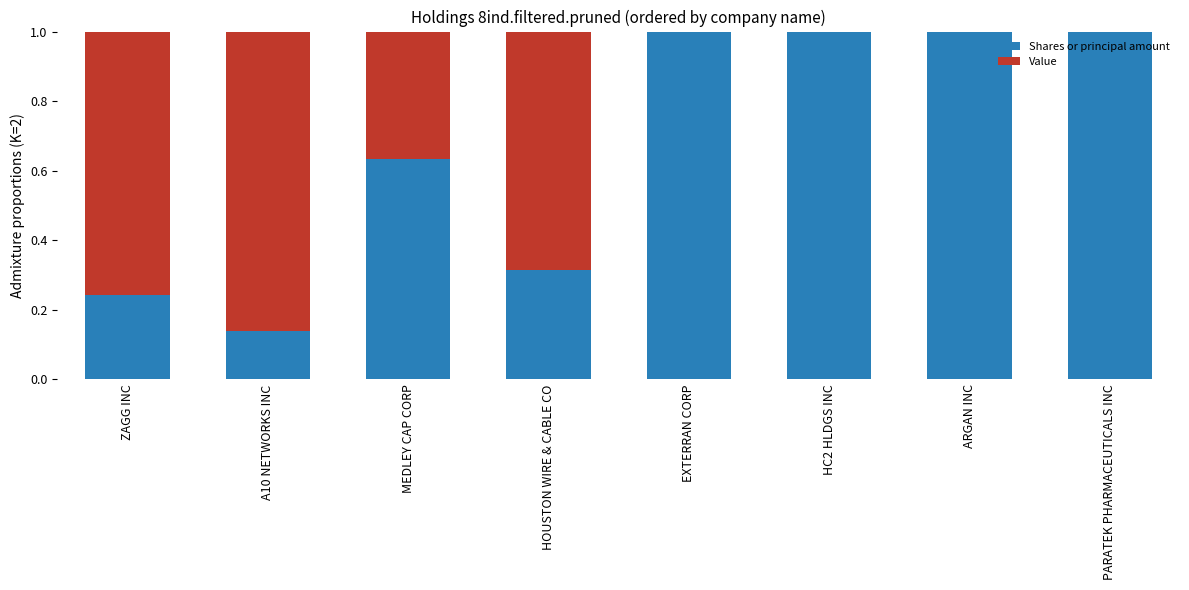

What is the total value across all series at MEDLEY CAP CORP?

1.0